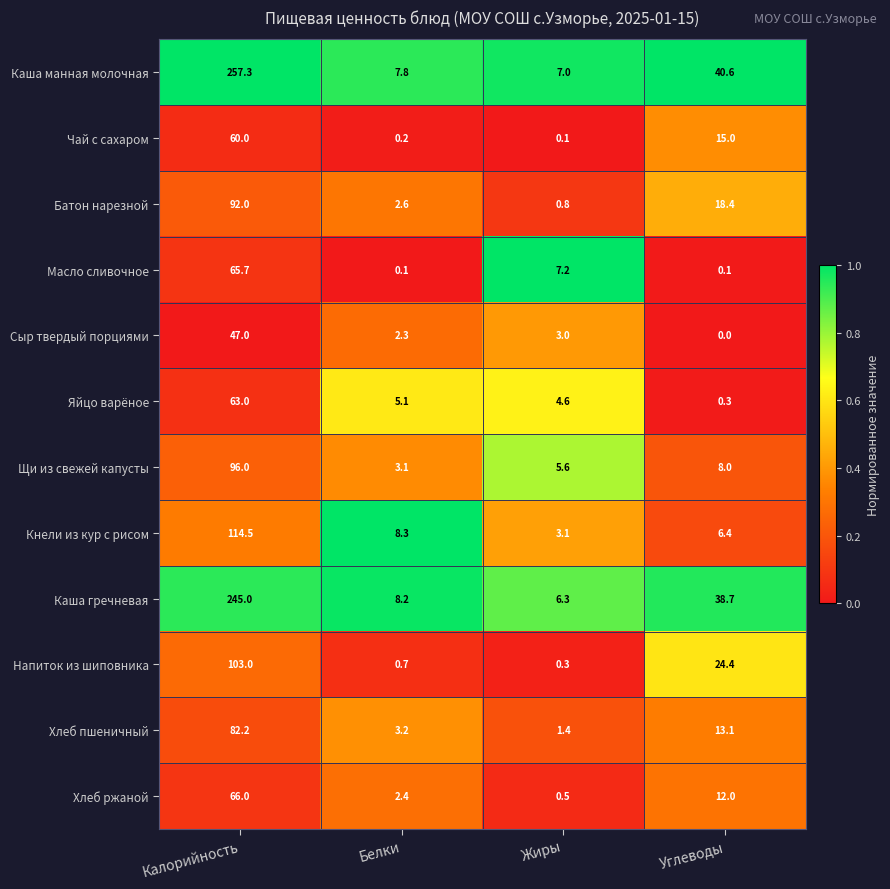

Between Калорийность and Углеводы, which series saw the biggest shift?

Каша манная молочная